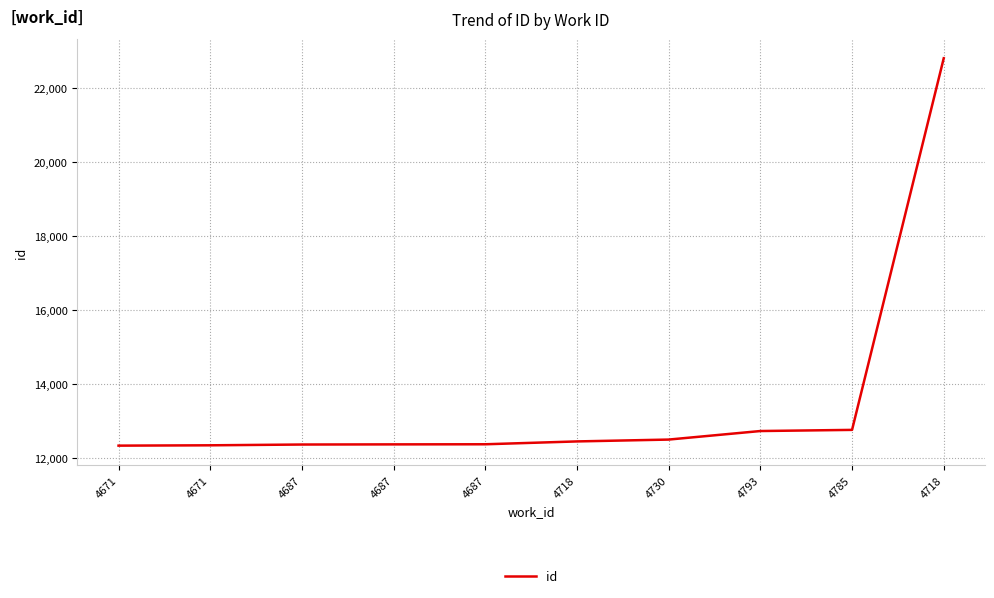

Which has a higher value, 4671 or 4793?

4793